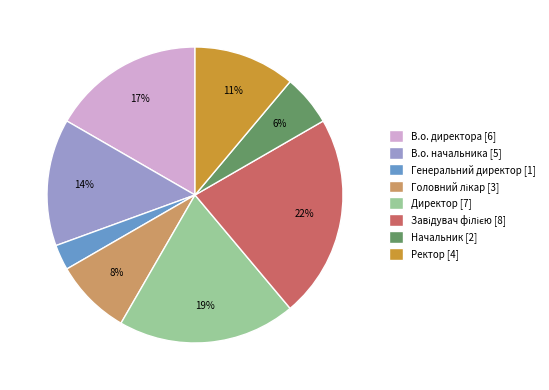

Between Ректор [4] and Начальник [2], which is larger?

Ректор [4]